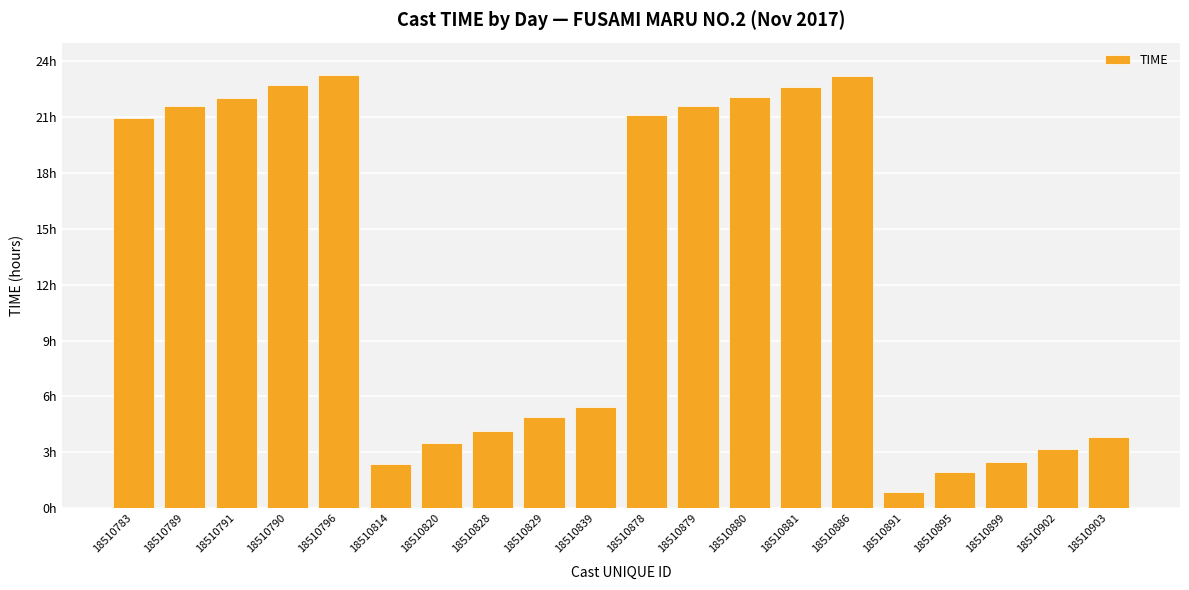

Are the bars horizontal?

No